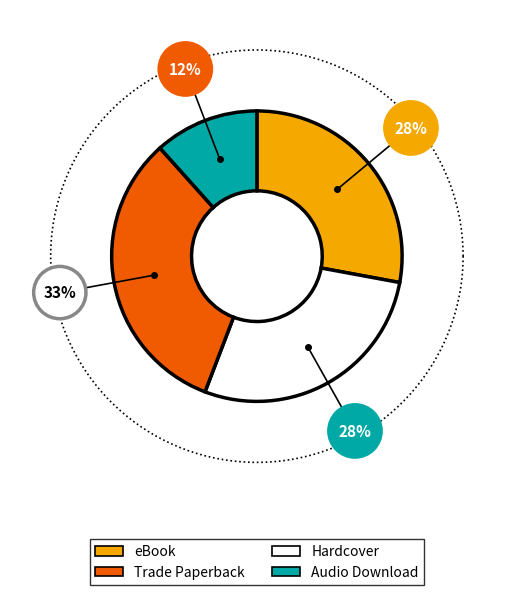

Rank the categories by value from highest to lowest.

Trade Paperback, eBook, Hardcover, Audio Download